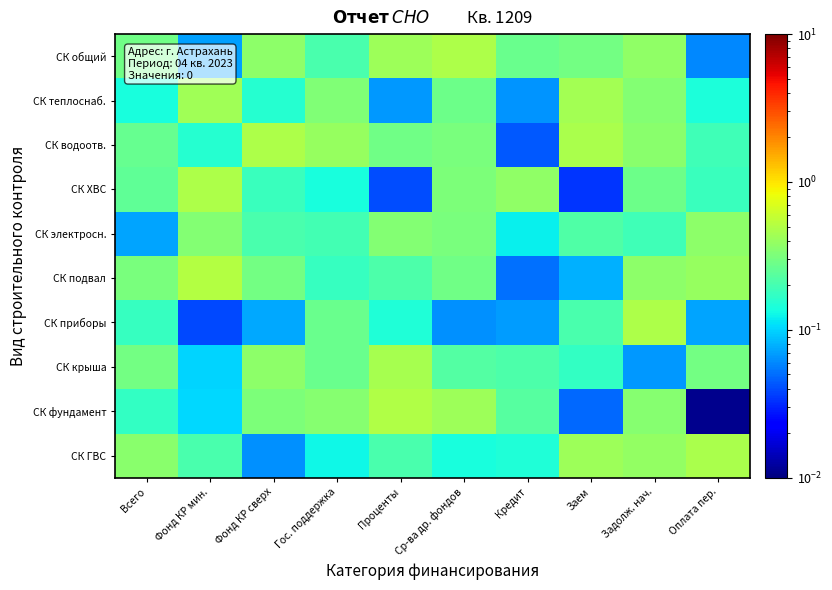

Which has a higher value, Задолж. нач. or Кредит?

Задолж. нач.